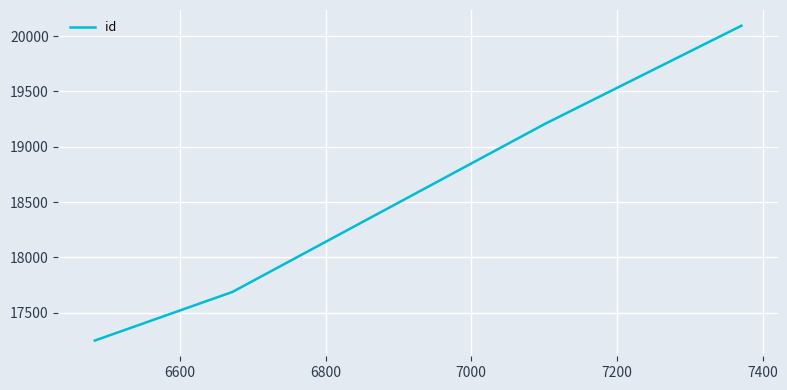

What is the average value?

18560